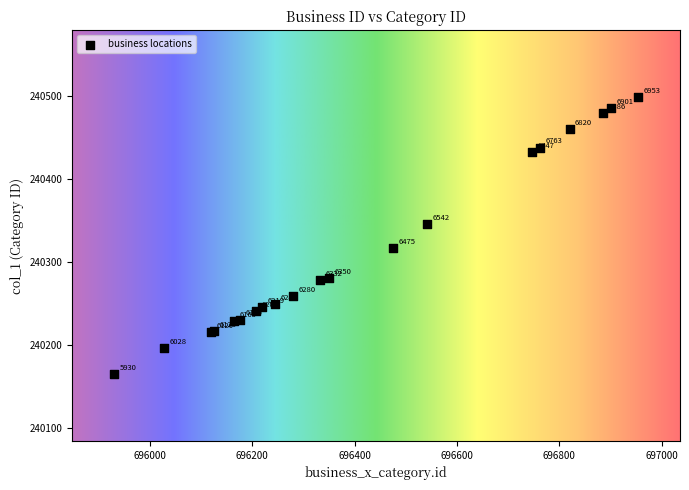

What Y value in the scatter plot is closest to 240332?

240346